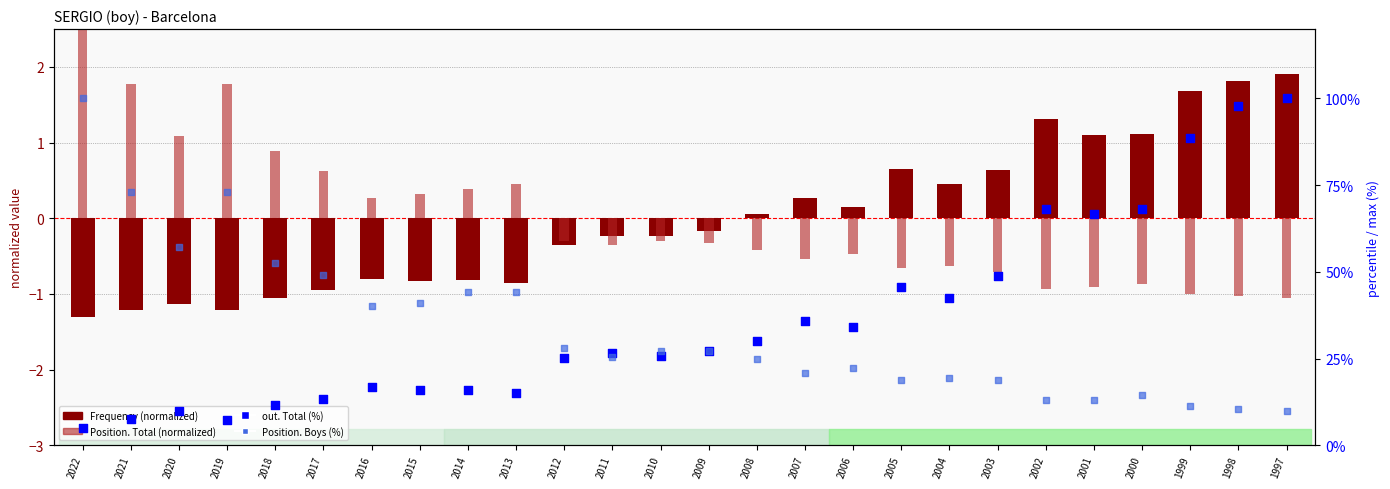

Which series has the largest total across all categories?

out. Total (percentile)